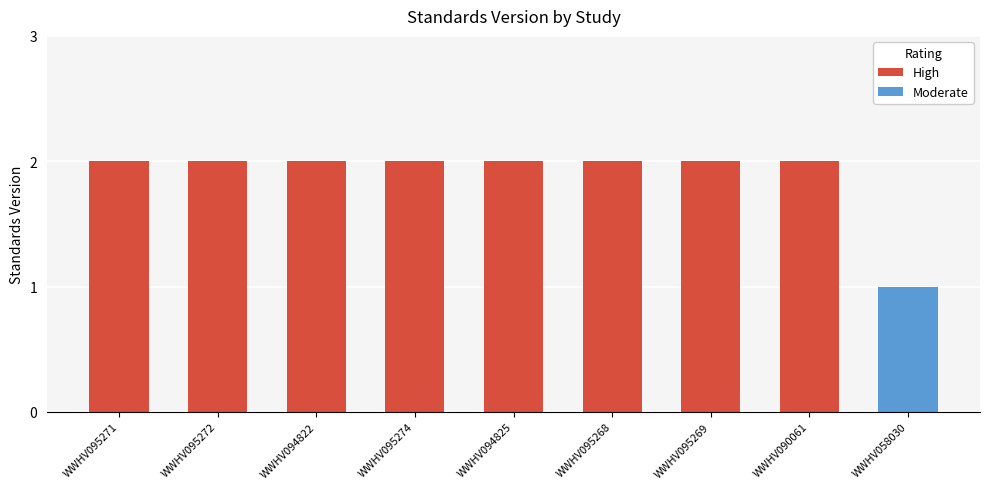

At which category does the chart reach its minimum across all series?

WWHV058030